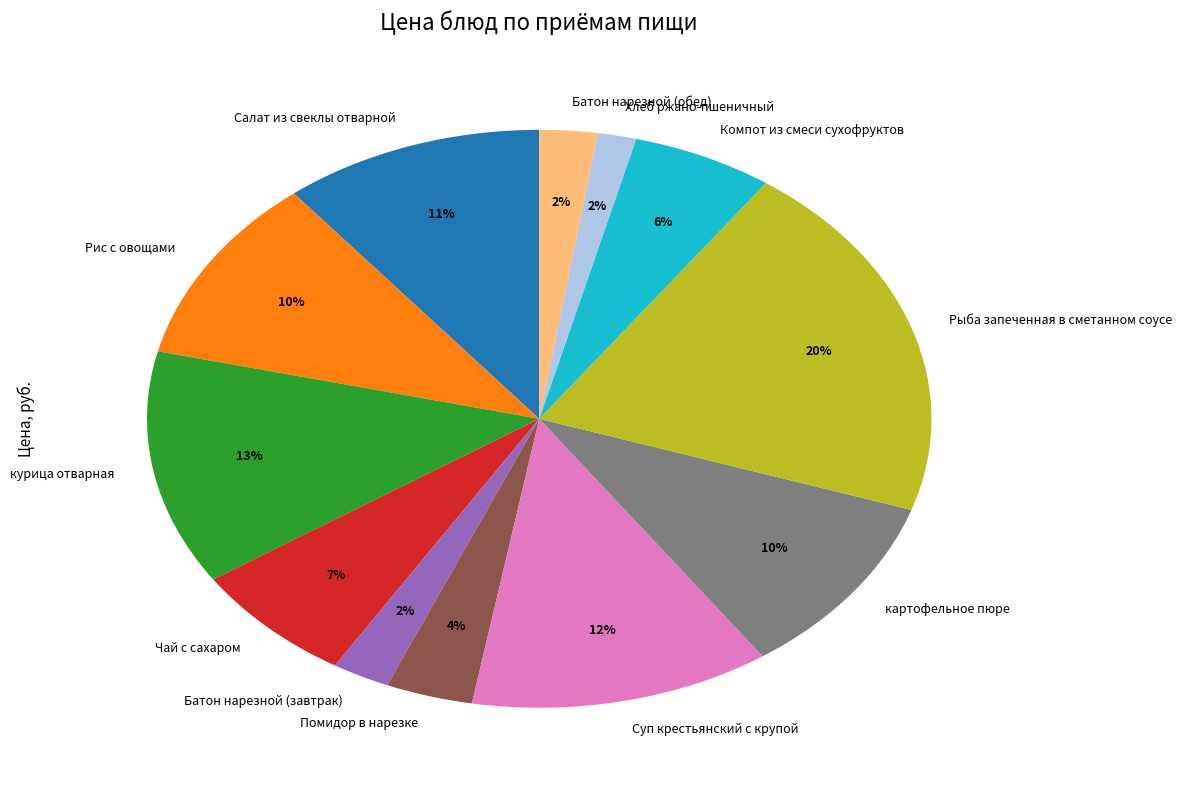

Count the number of slices in the pie.

12